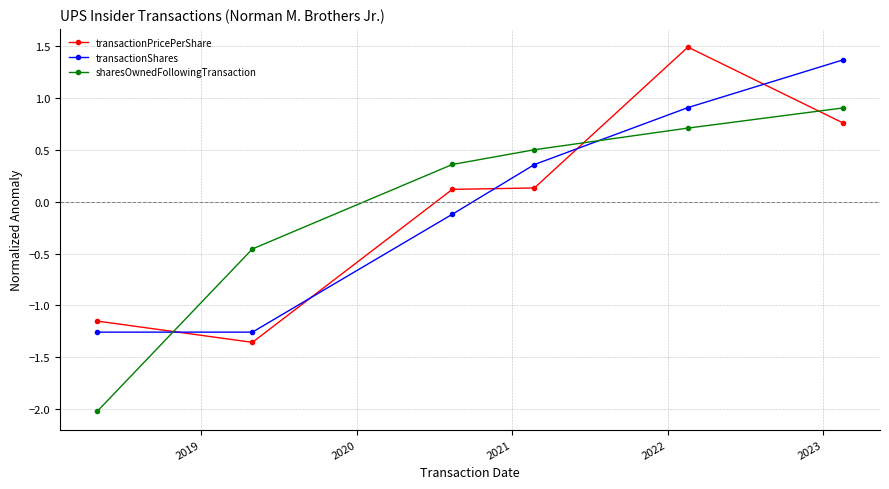

How many data points in transactionShares are less than 0?

3